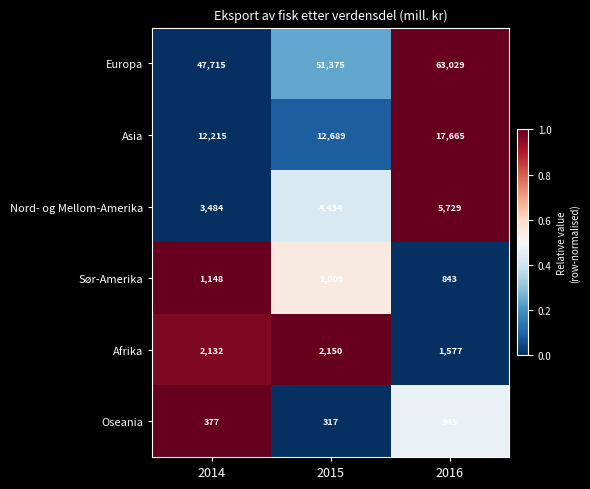

Reading left to right, extract all data points from this chart.

Europa: 2014=47715	2015=51375	2016=63029
Asia: 2014=12215	2015=12689	2016=17665
Nord- og Mellom-Amerika: 2014=3484	2015=4434	2016=5729
Sør-Amerika: 2014=1148	2015=1009	2016=843
Afrika: 2014=2132	2015=2150	2016=1577
Oseania: 2014=377	2015=317	2016=345